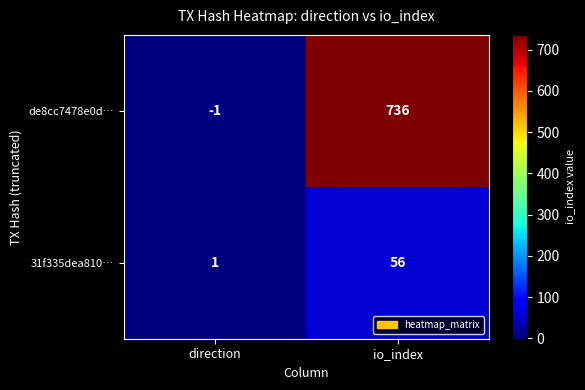

Which series has the widest spread of values?

de8cc7478e0d…